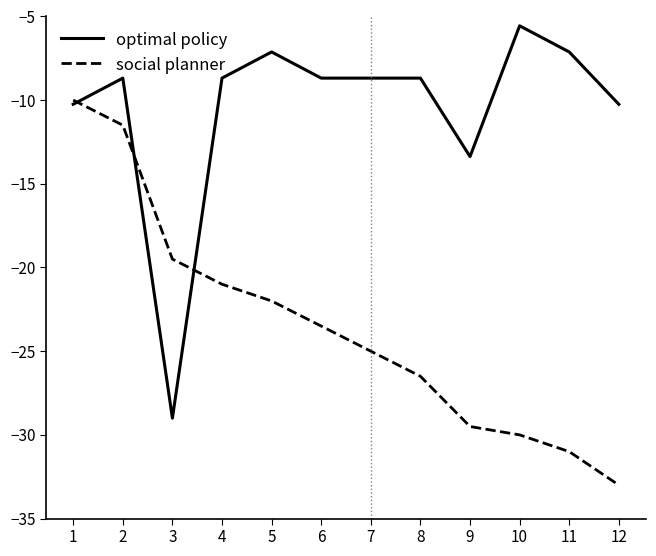

At which label is social planner closest to -21?

4